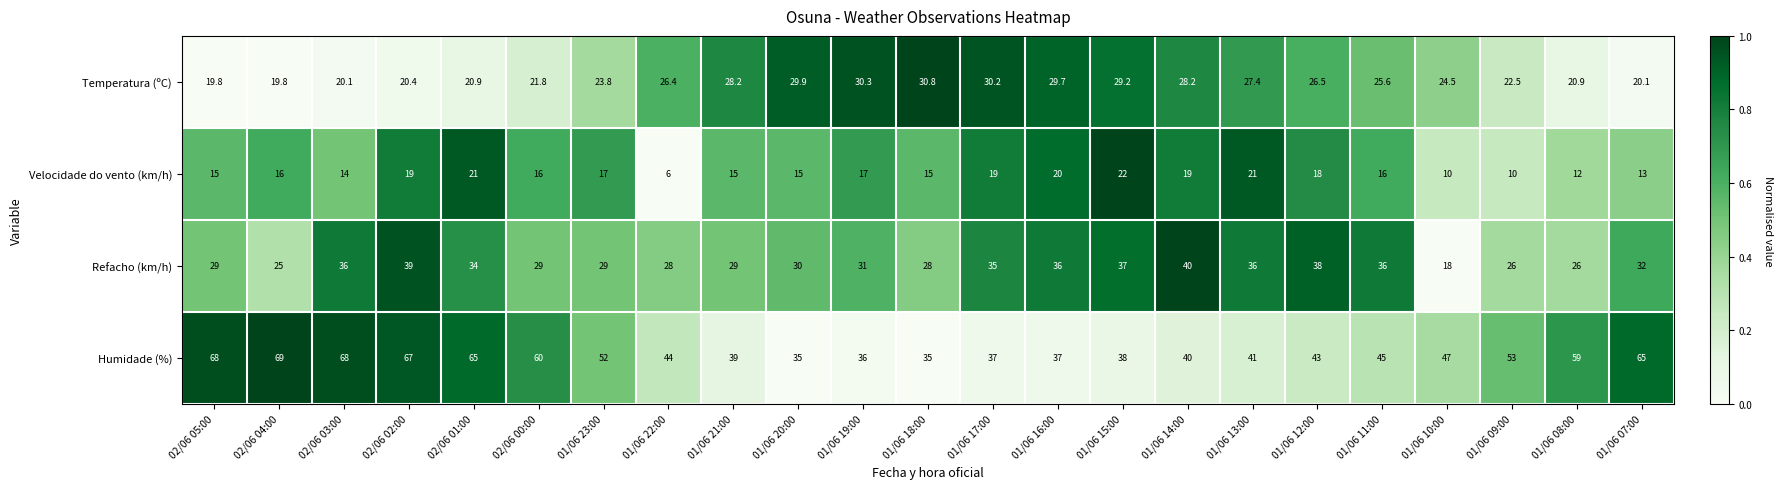

What is the spread (max minus min) of values at 01/06 23:00?

35.0